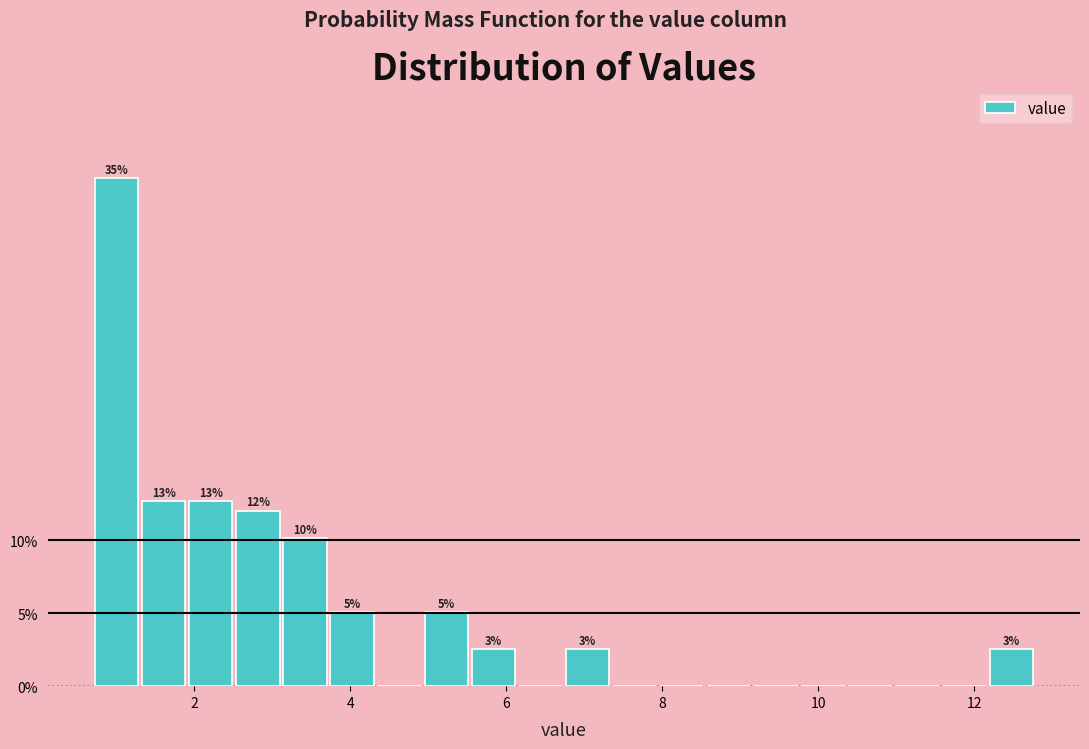

Read against the x-axis, roughly where is the centre of the tallest bar?

1.0